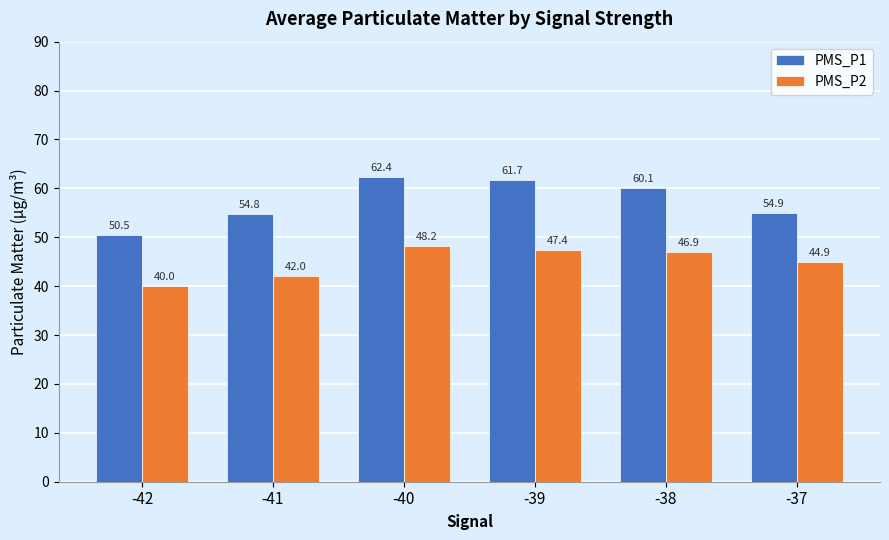

What is the value of the PMS_P1 bar at the 1st from the left?

50.5